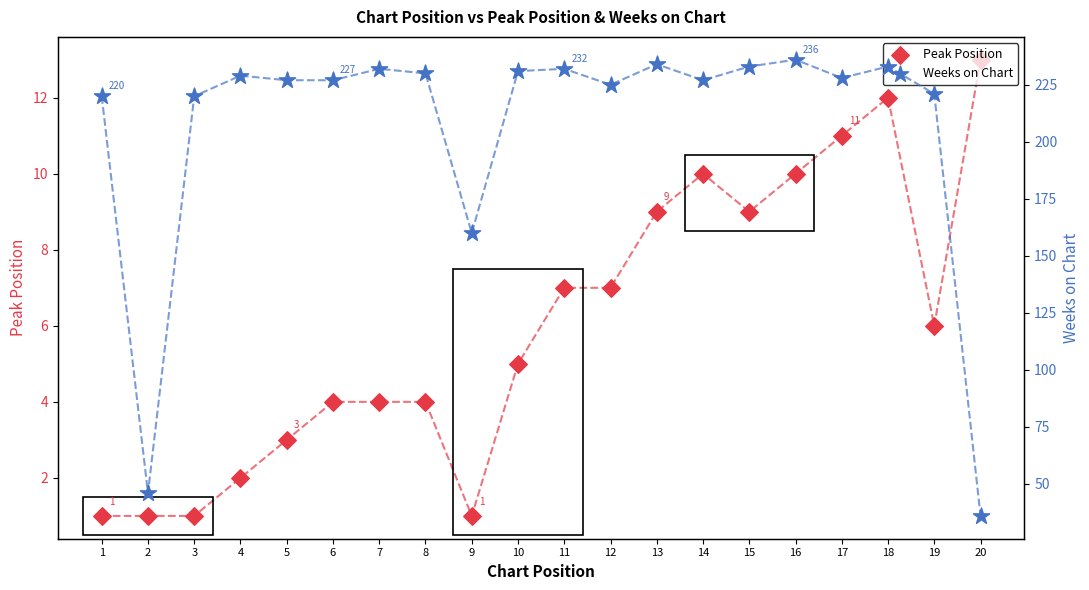

What is the total value across all series at 20?

49